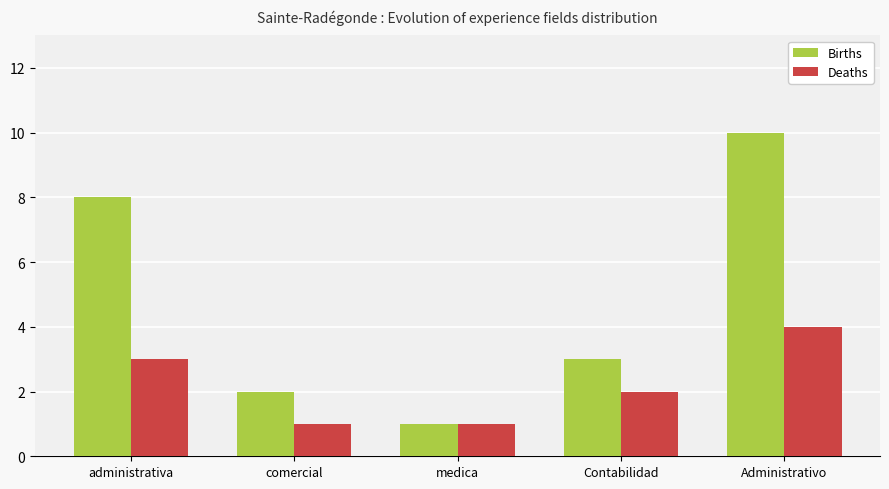

What is the highest value of the Births series?

10